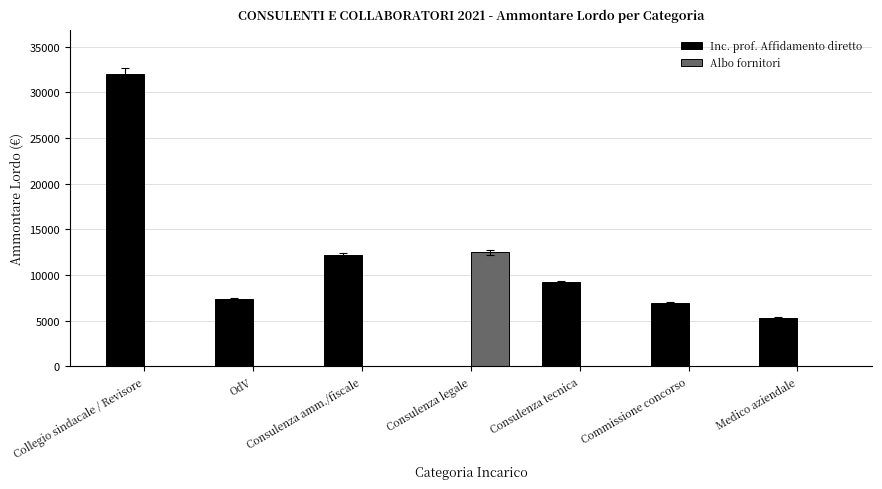

Reading left to right, list all the values displayed in this chart.

Inc. prof. Affidamento diretto: 31978.0	7379.5	12182.7	0.0	9194.0	6936.1	5256.0
Albo fornitori: 0.0	0.0	0.0	12479.6	0.0	0.0	0.0